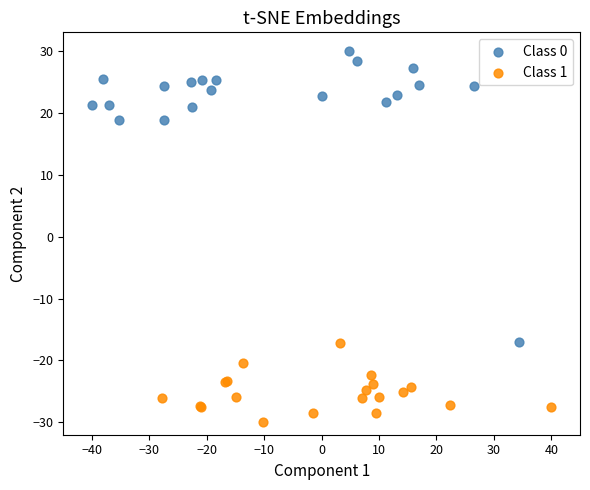

Which series has the widest spread of Y values?

Class 0